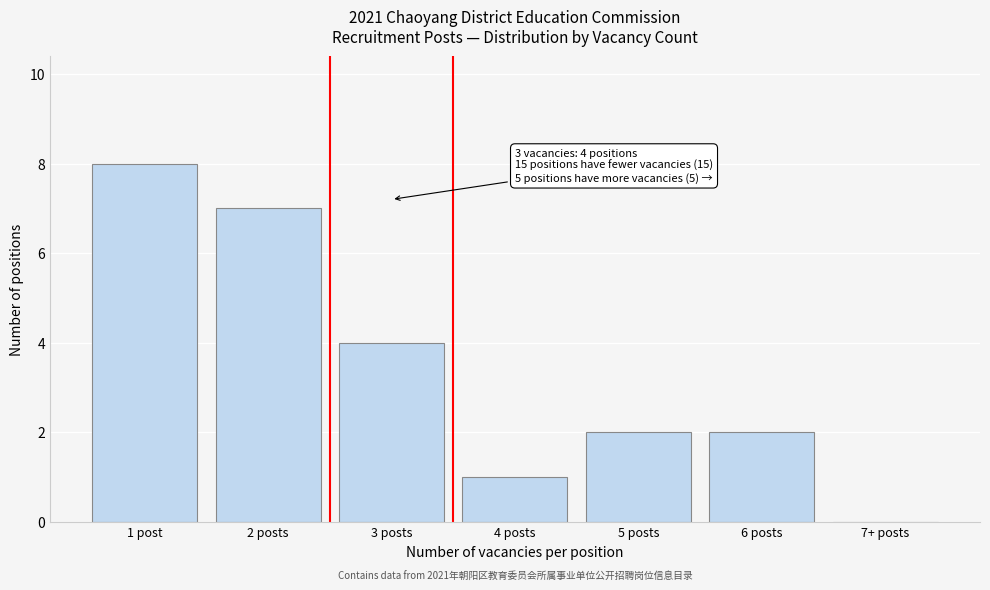

Reading left to right, transcribe all the data shown in this chart.

1 post=8	2 posts=7	3 posts=4	4 posts=1	5 posts=2	6 posts=2	7+ posts=0